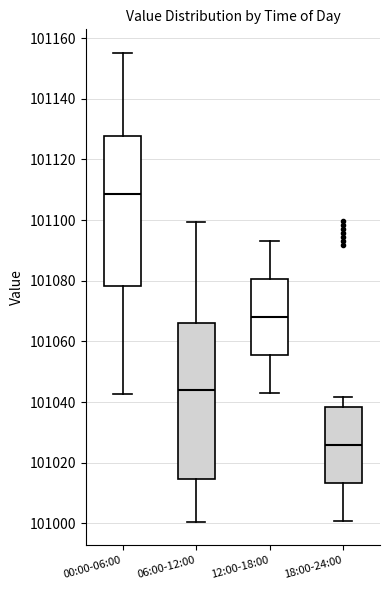

Reading left to right, transcribe this box plot: for each box, give where its median line is, the range the box spans, and where its two whiskers end, as read against the y-axis. The values are not printed on the chart, so give them approximately, as read against the axis.

00:00-06:00: median 101108, box 101078 to 101128, whiskers 101042 to 101156
06:00-12:00: median 101044, box 101014 to 101066, whiskers 101000 to 101100
12:00-18:00: median 101068, box 101056 to 101080, whiskers 101044 to 101094
18:00-24:00: median 101026, box 101014 to 101038, whiskers 101000 to 101042